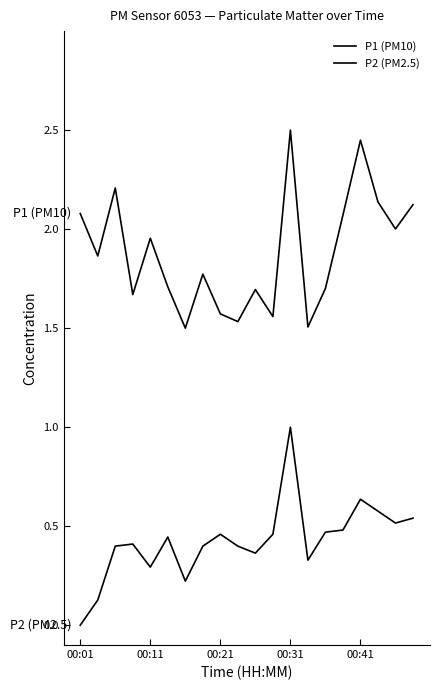

True or false: P1 (PM10) and P2 (PM2.5) intersect in this chart.

False